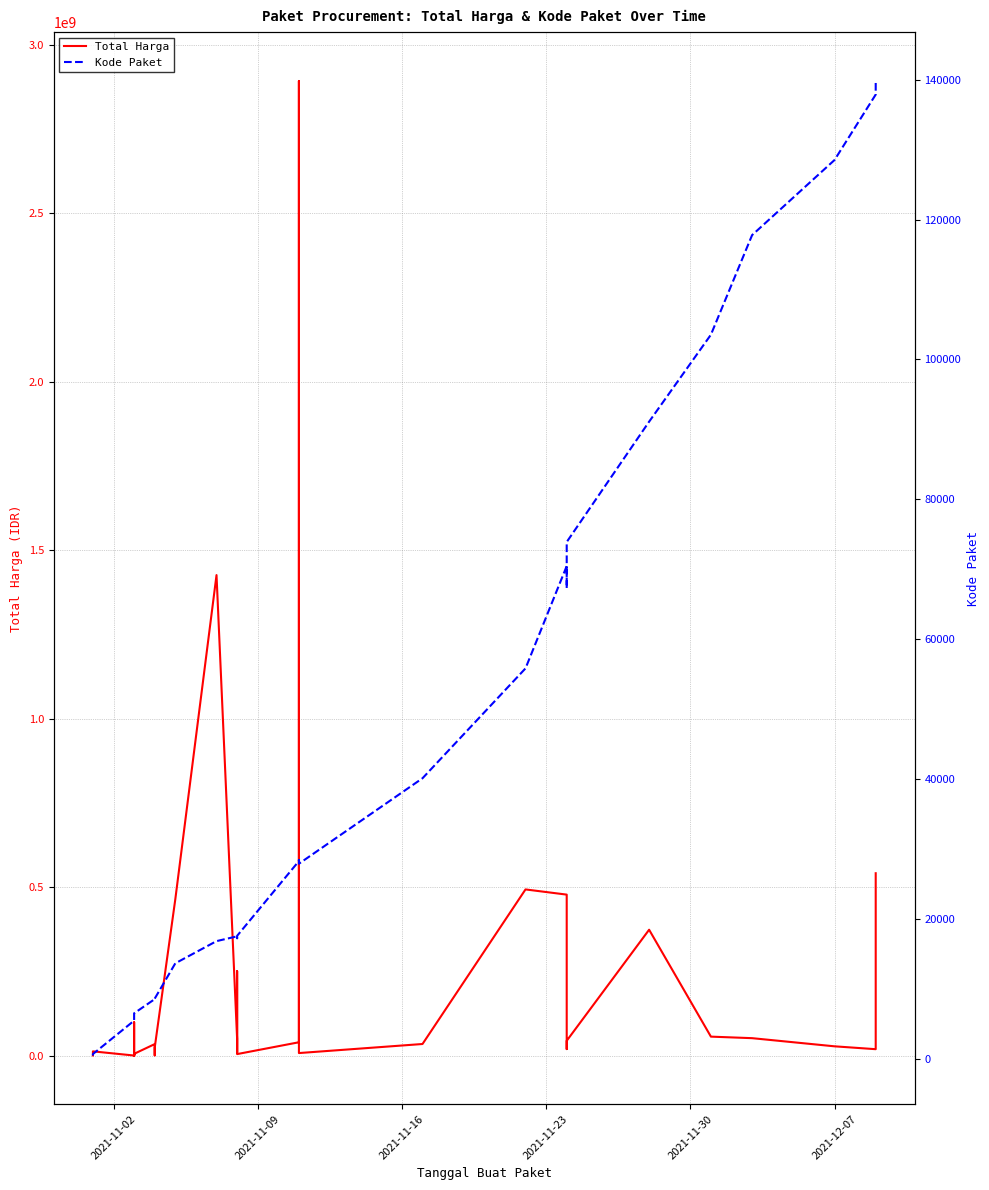

Count the number of categories in the chart.

35